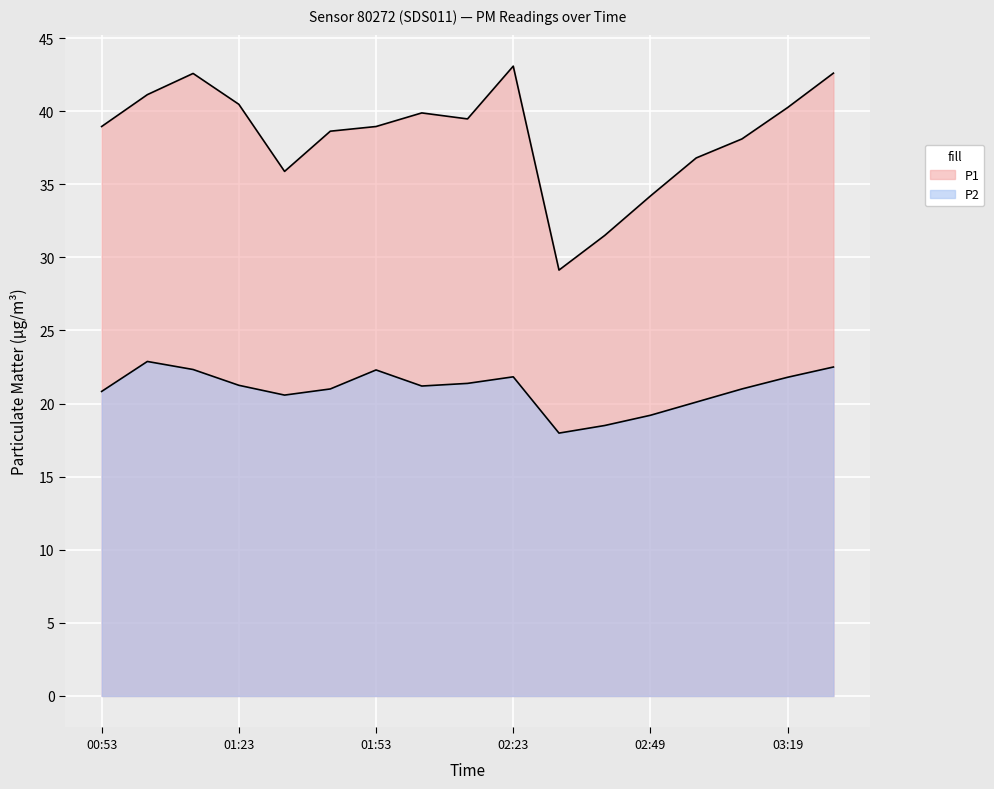

Which category has the lowest value in the P2 series?

02:29